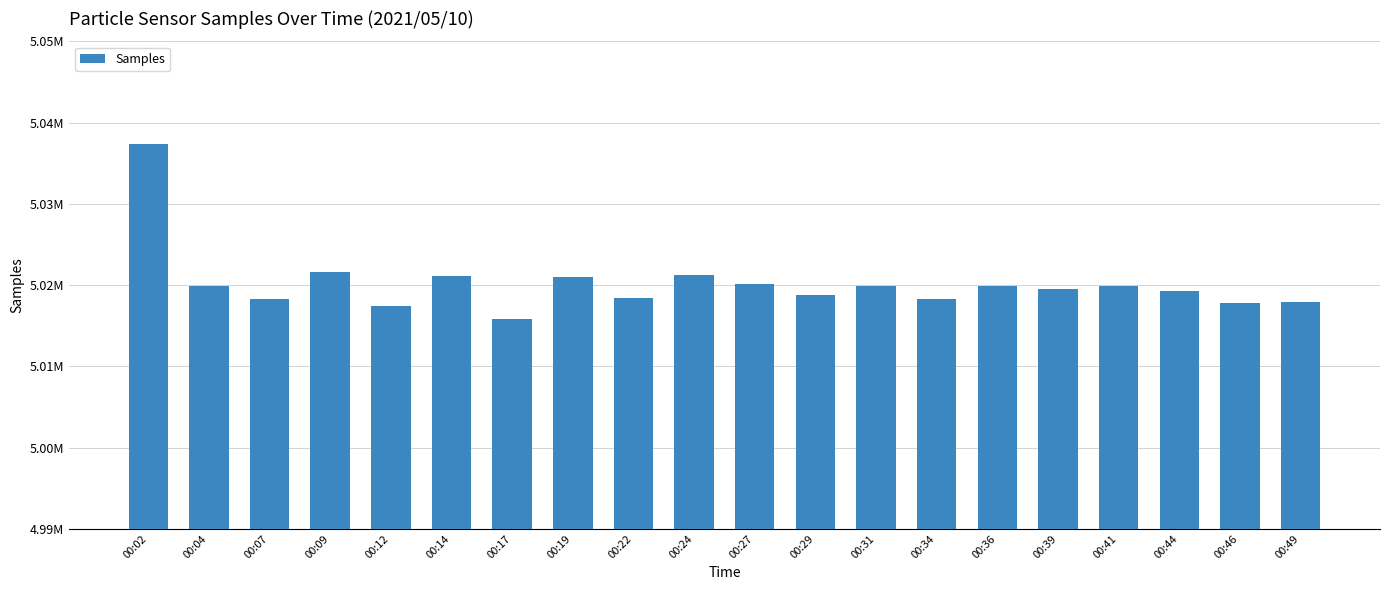

Does the chart contain any negative values?

No